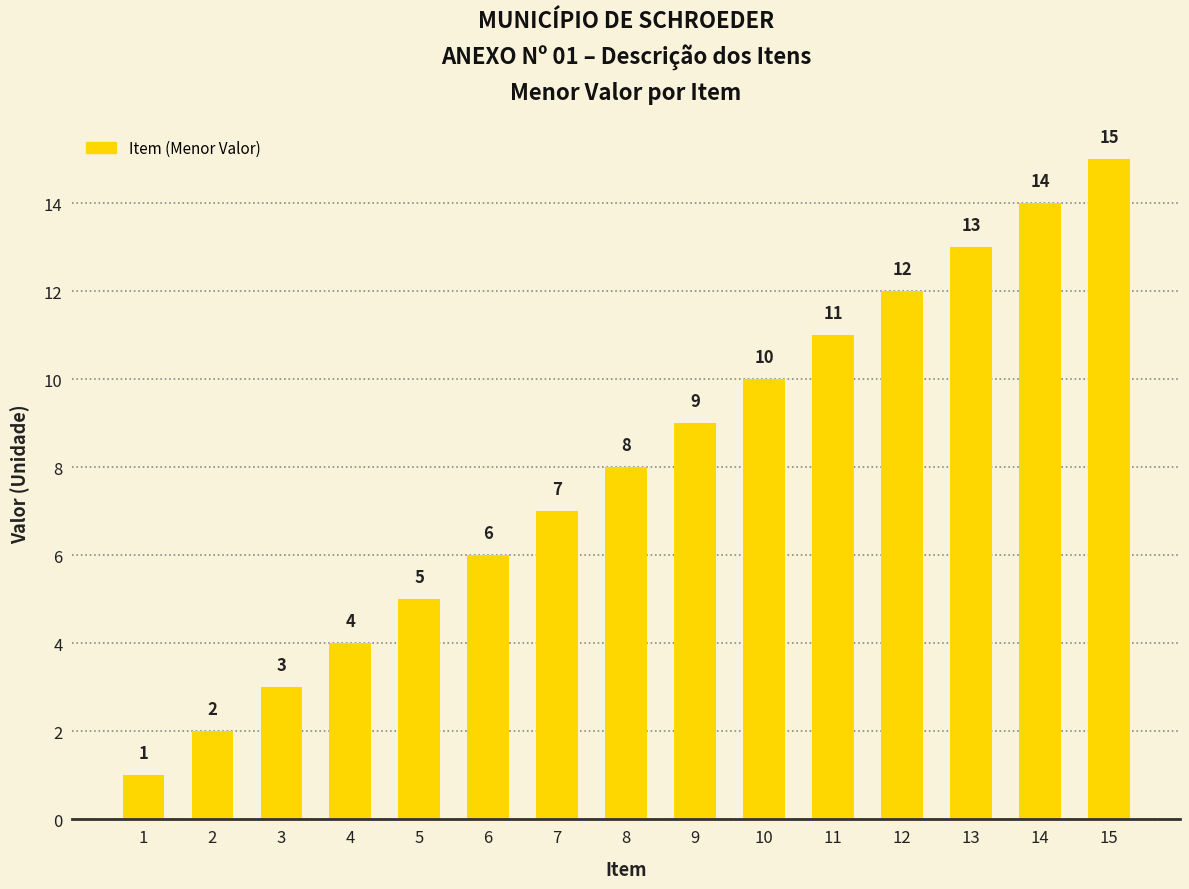

Is it true that the value at 4 is 4?

True